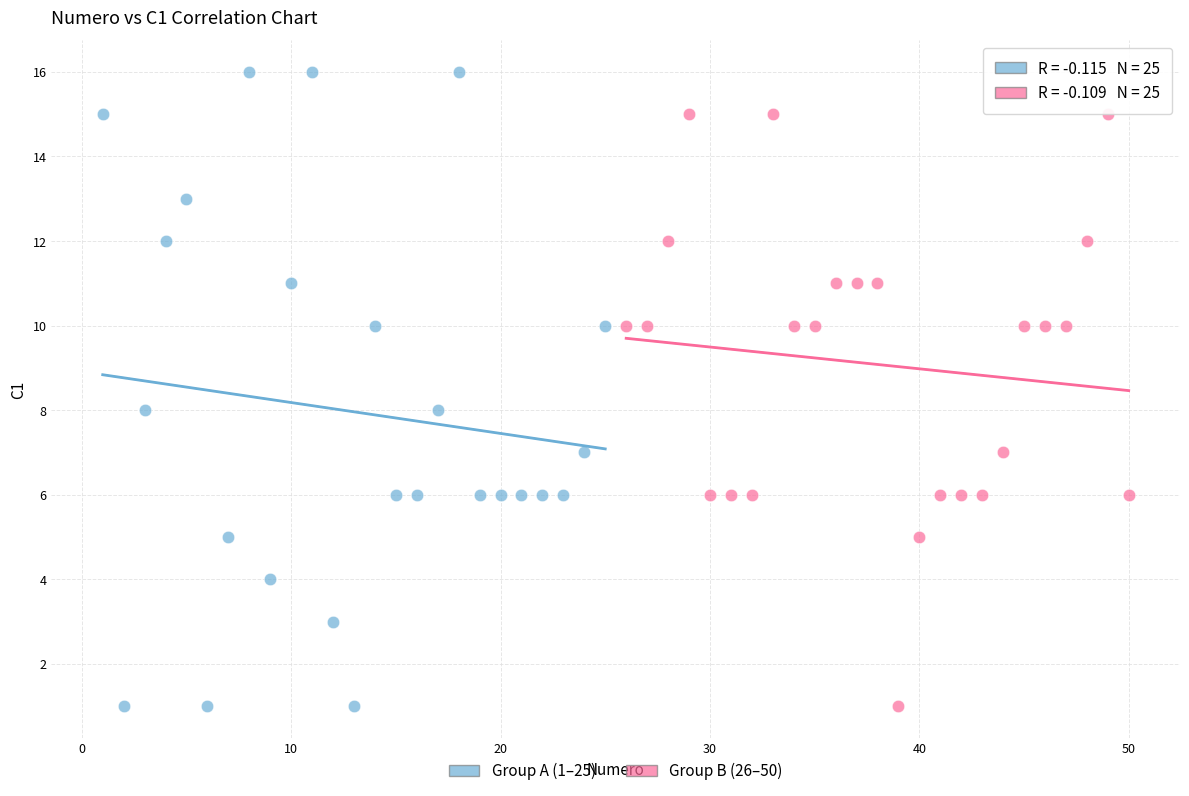

Which series has the widest spread of Y values?

Group A (1–25)